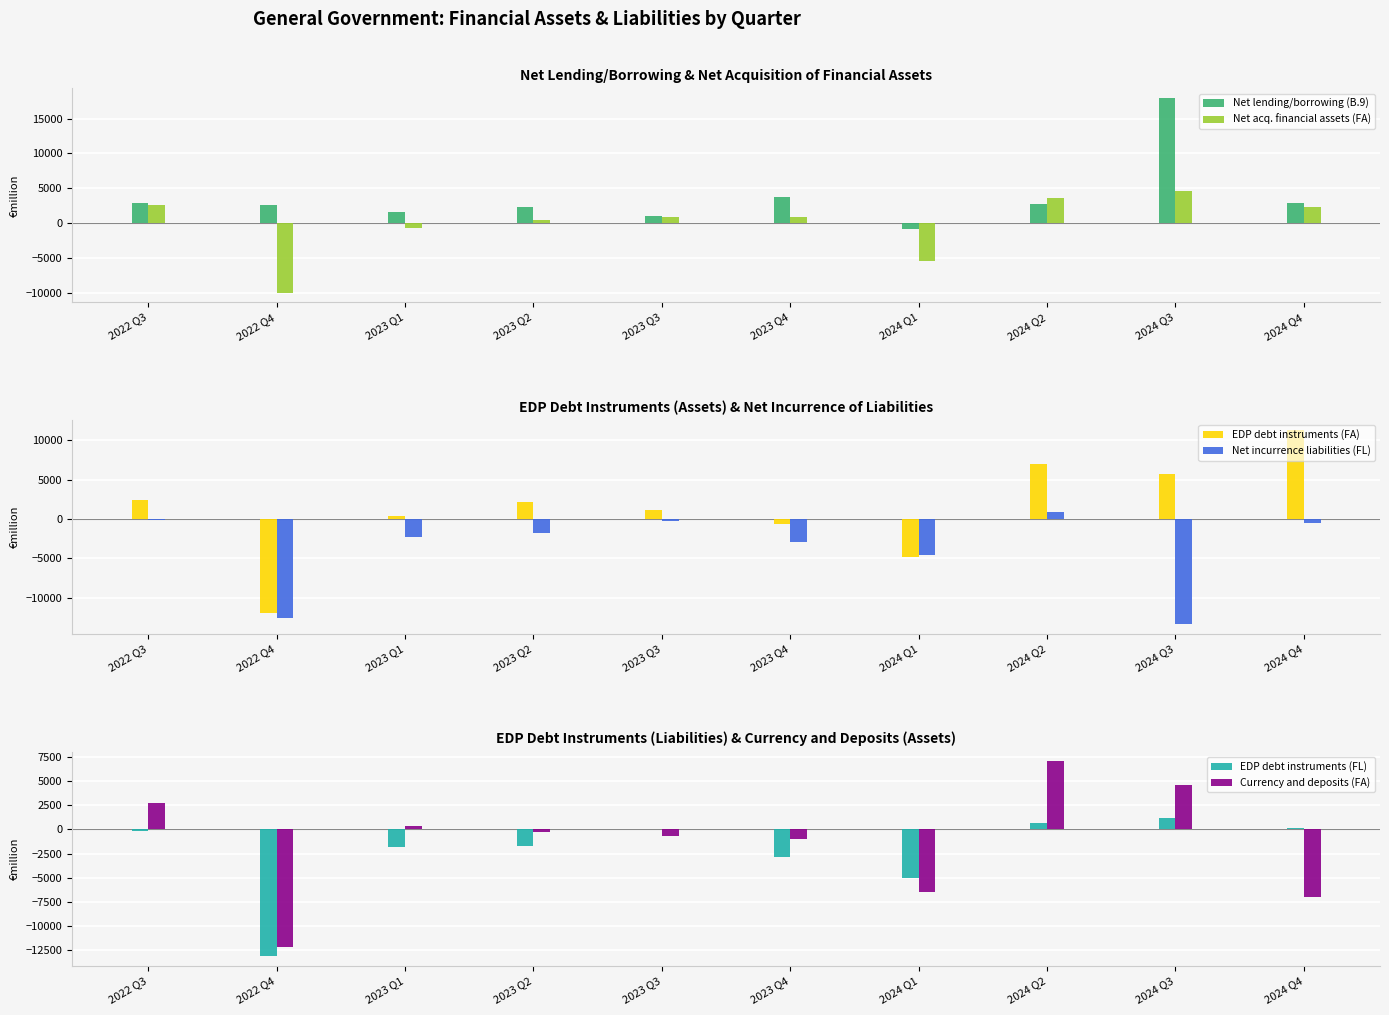

Where is Net incurrence liabilities (FL) nearest to the value -6254?

2024 Q1